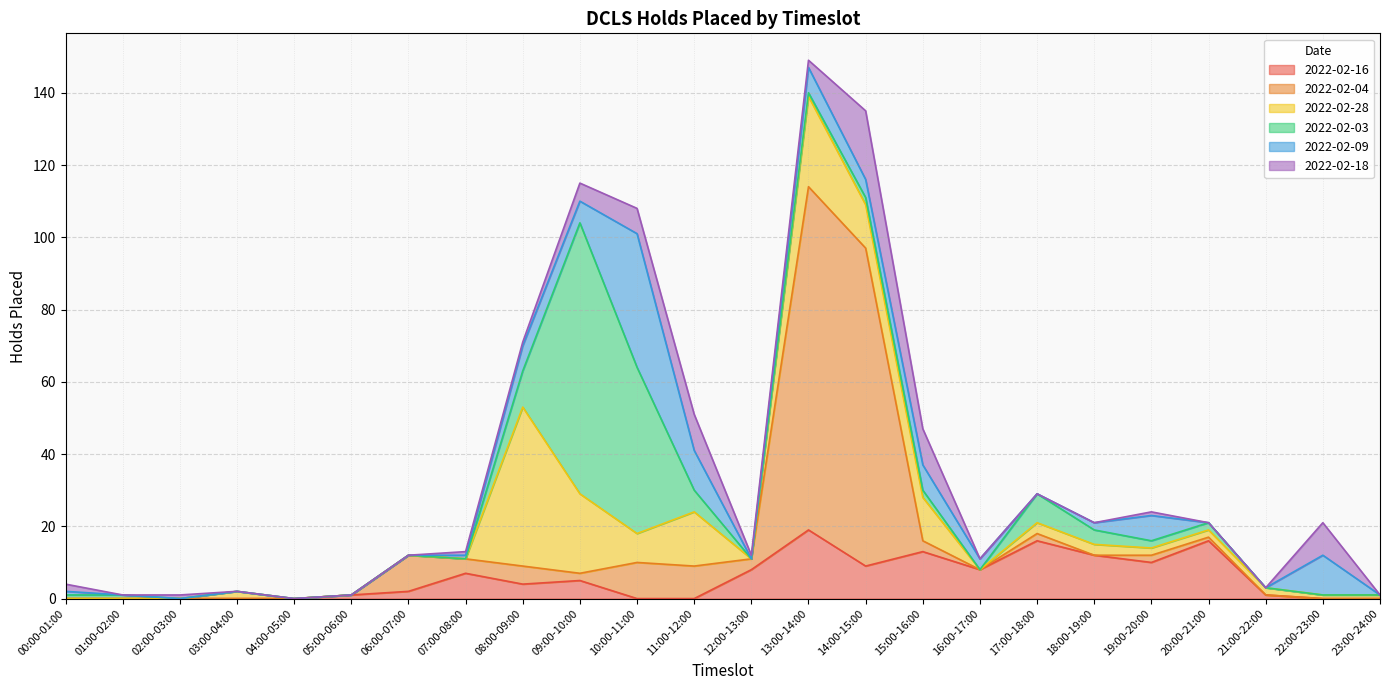

The 2022-02-09 series shows 2 at 15:00-16:00. True or false?

False